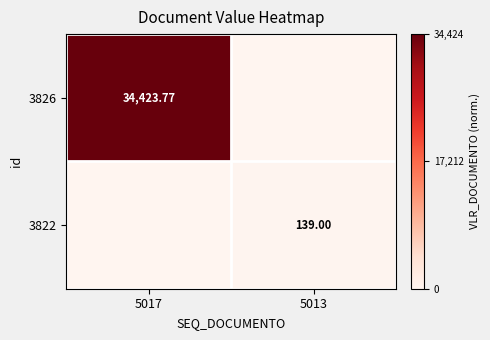

The value of 3826 at 5013 is 0.4. True or false?

False